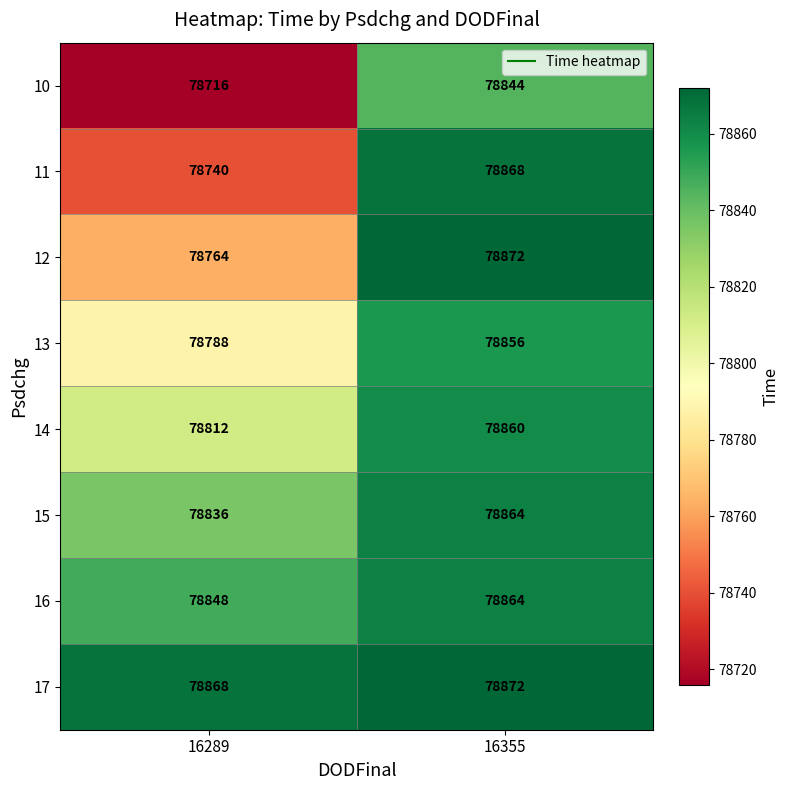

Reading left to right, transcribe all the data shown in this chart.

10: 78716	78844
11: 78740	78868
12: 78764	78872
13: 78788	78856
14: 78812	78860
15: 78836	78864
16: 78848	78864
17: 78868	78872